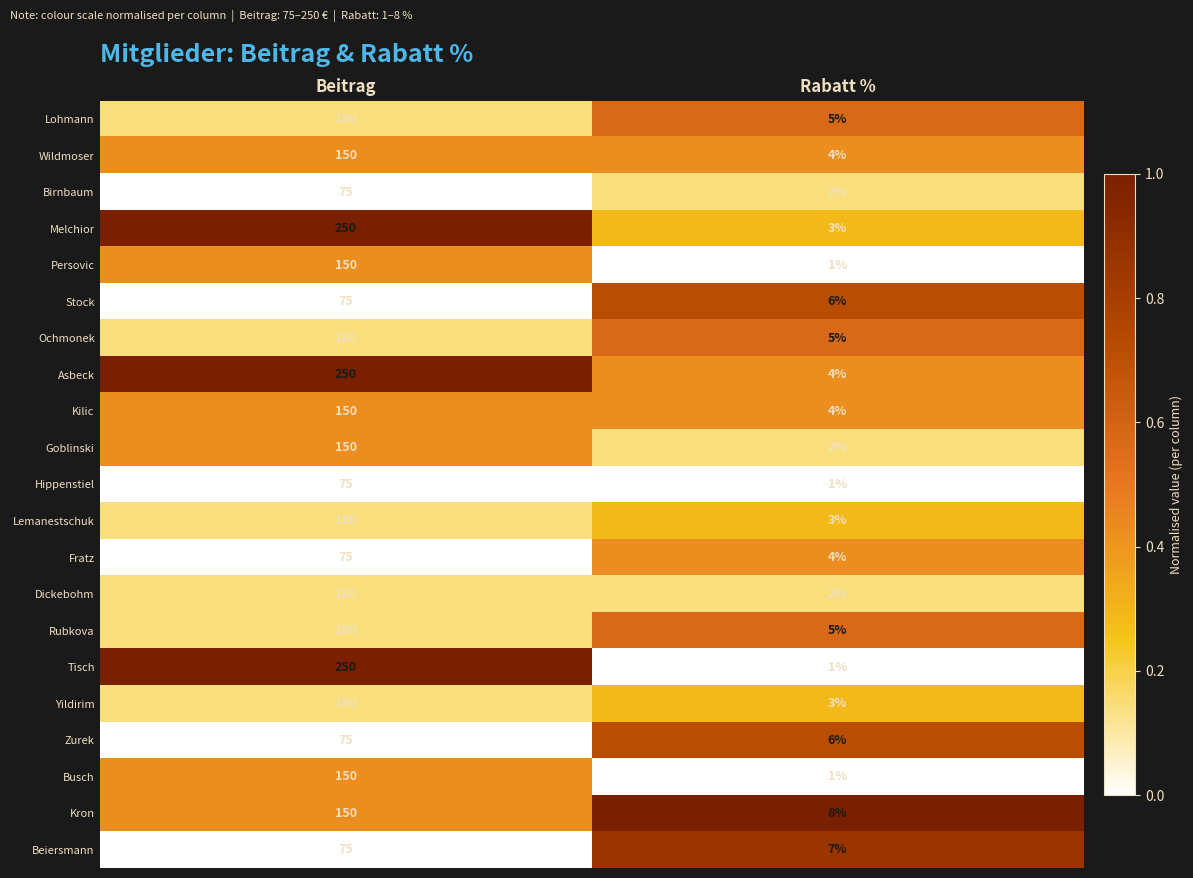

List the labels in order of Goblinski value, smallest first.

Rabatt %, Beitrag